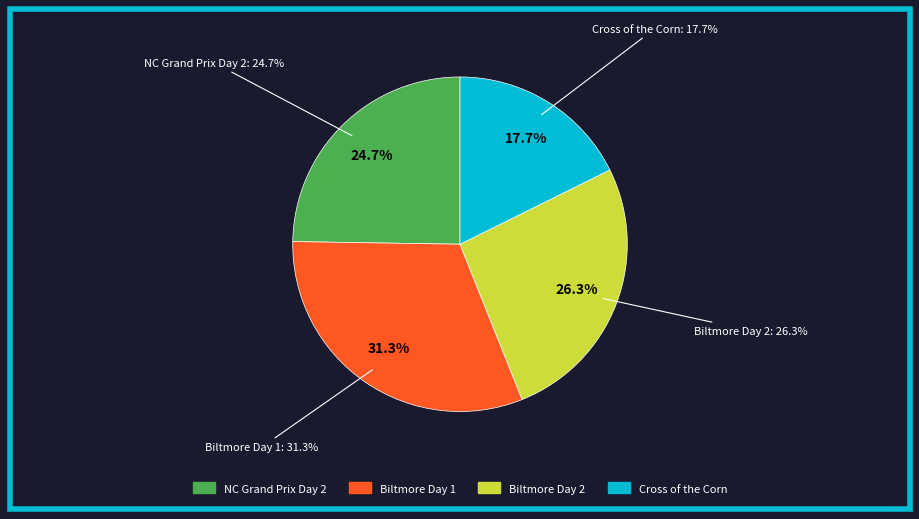

Is there a majority slice in this chart?

No